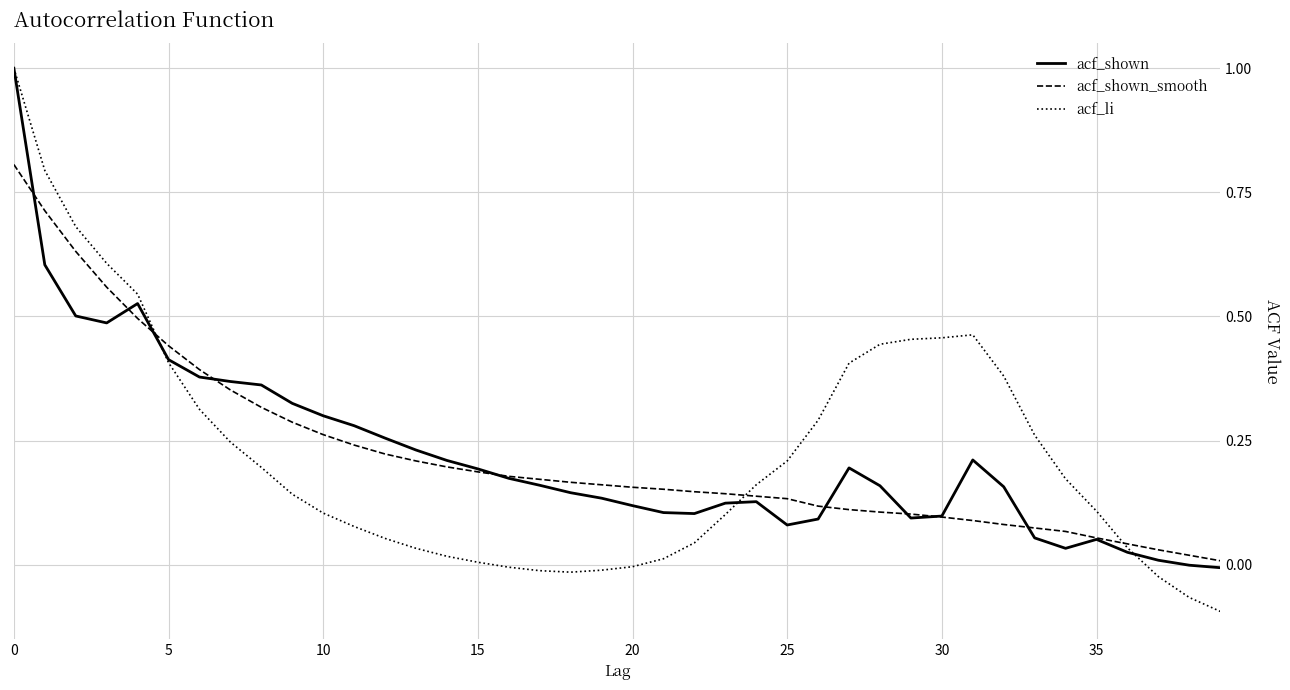

Which series has the largest range (max minus min)?

acf_li